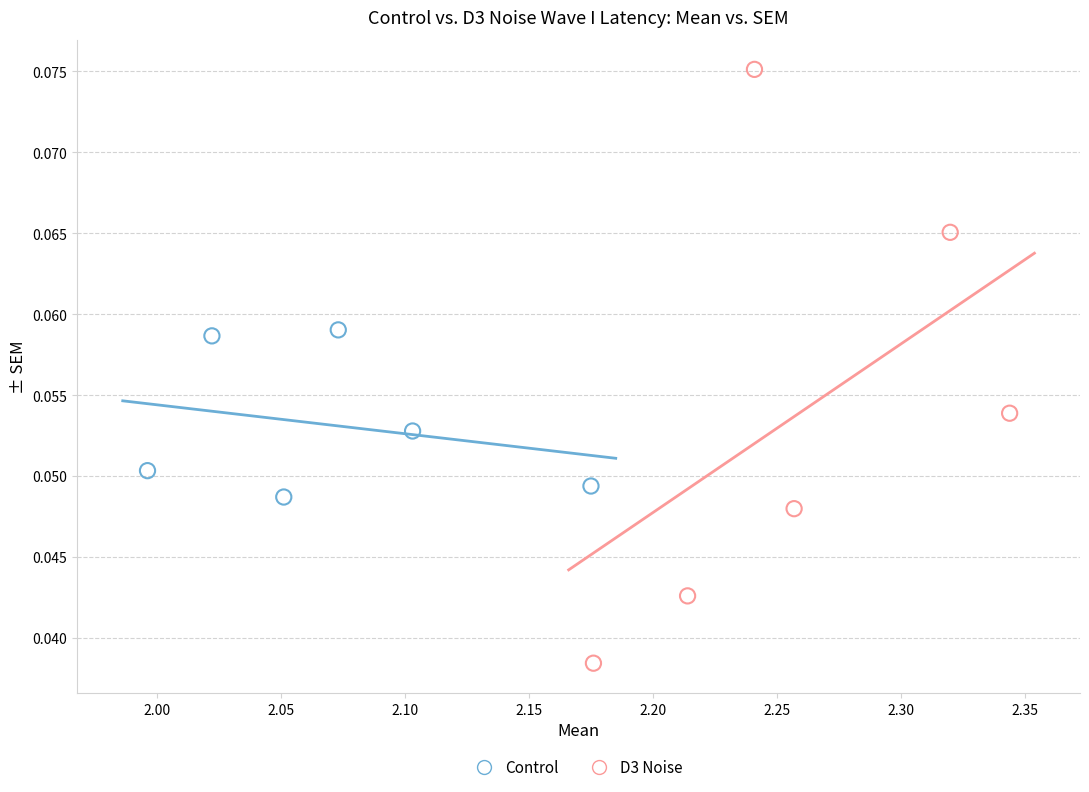

Which series has the widest spread of Y values?

D3 Noise